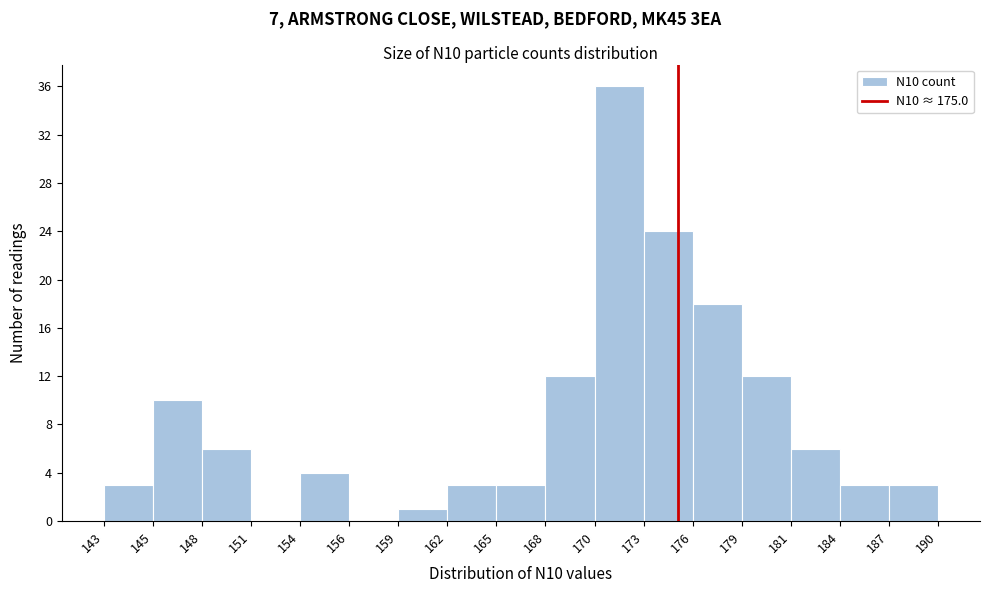

Reading left to right, transcribe this chart: for each bar, give the range it covers on the x-axis and its height. The values are not printed on the chart, so give them approximately, as read against the axis.

143 to 145: 3
145 to 148: 10
148 to 151: 6
151 to 154: 0
154 to 156: 4
156 to 159: 0
159 to 162: 1
162 to 165: 3
165 to 168: 3
168 to 170: 12
170 to 173: 36
173 to 176: 24
176 to 179: 18
179 to 181: 12
181 to 184: 6
184 to 187: 3
187 to 190: 3